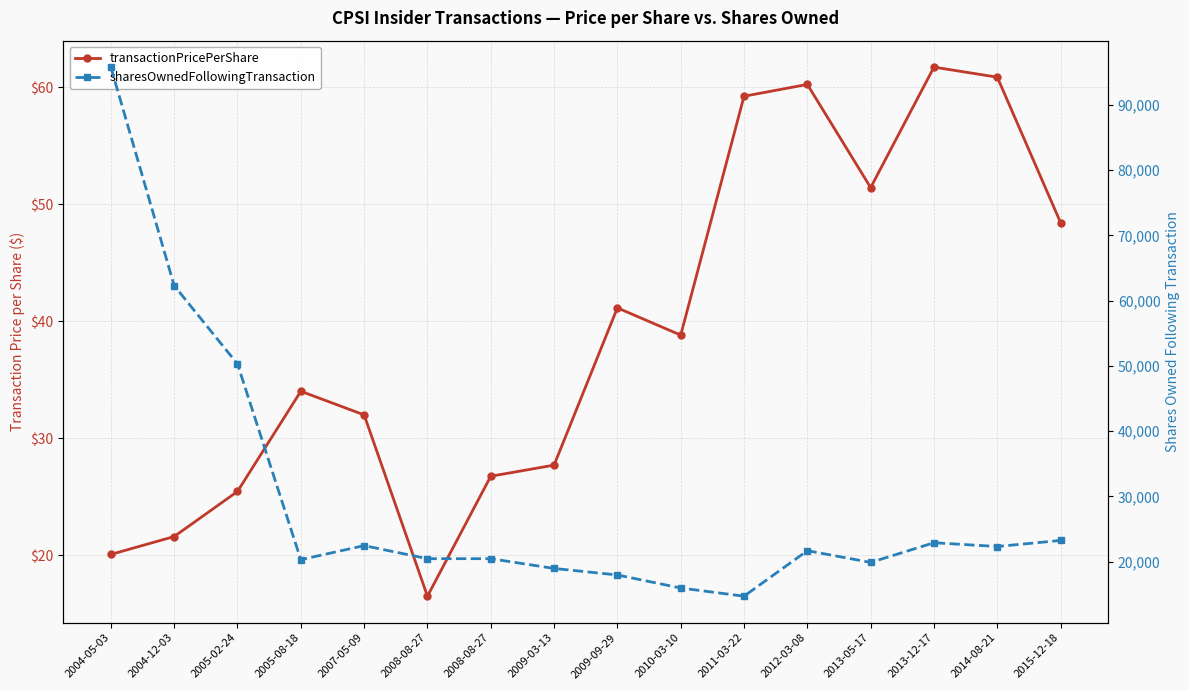

The value of sharesOwnedFollowingTransaction at 2011-03-22 is 24602.9. True or false?

False